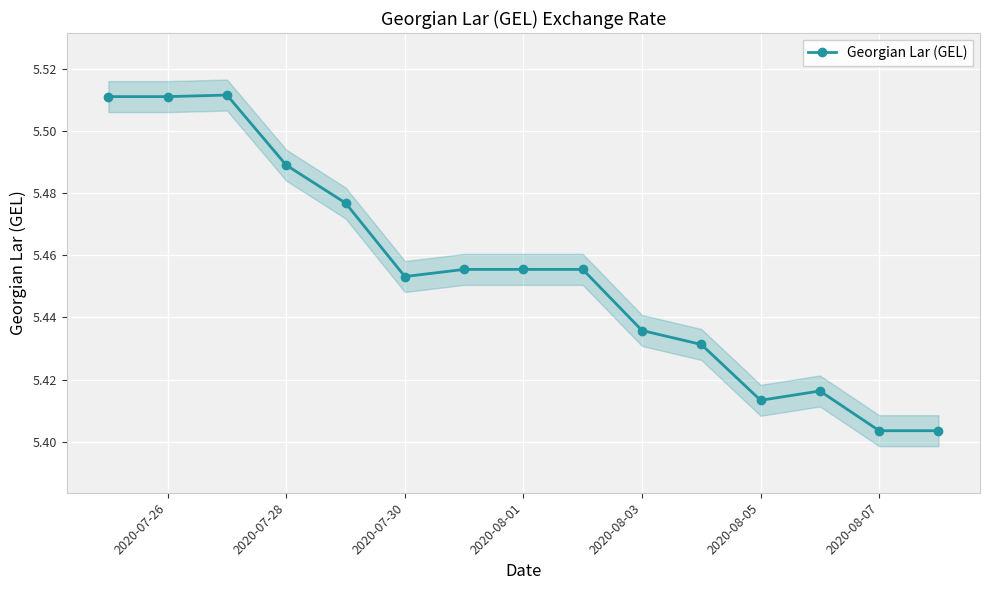

How many categories are shown in the chart?

15